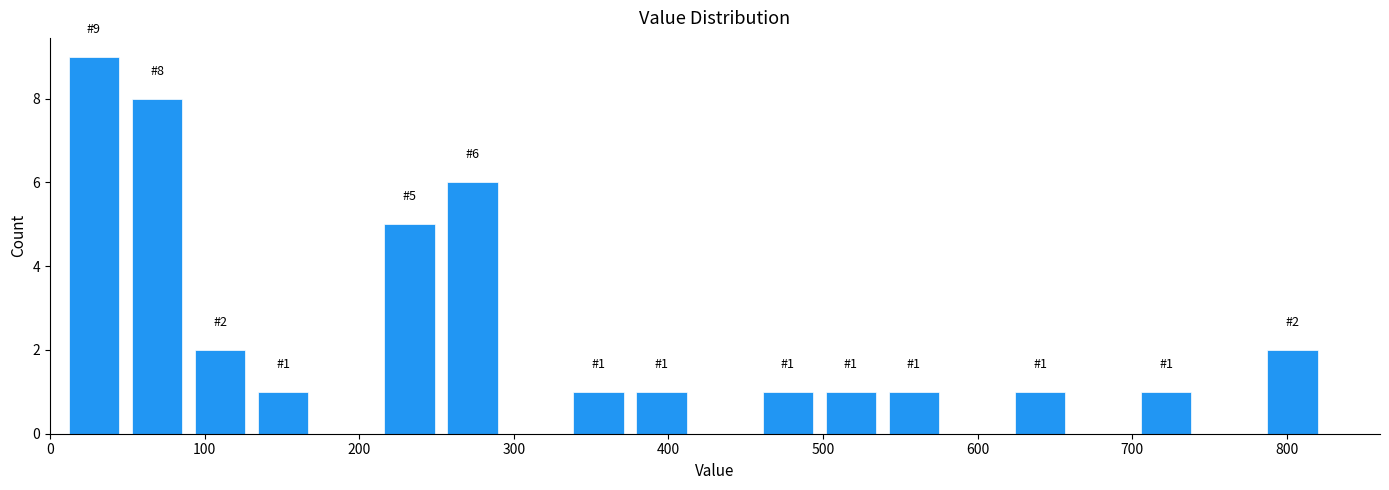

Over which range of the x-axis is the bar tallest?

10 to 50